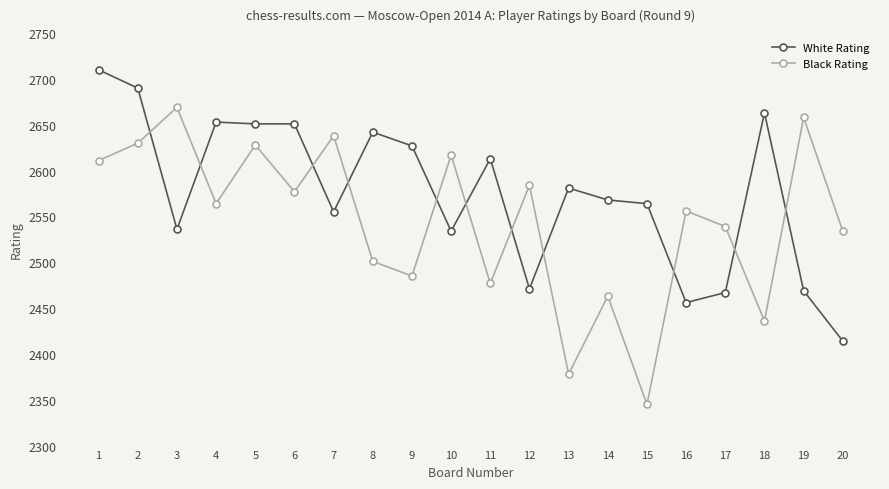

What is the difference between the White Rating values at 2 and 9?

63